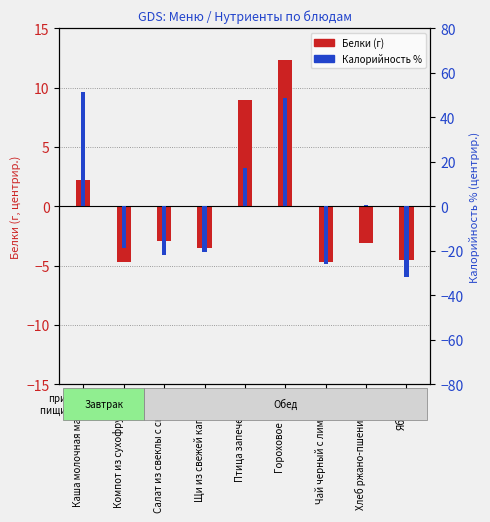

Reading left to right, what are all the values shown in this chart?

Белки (центрир.): Каша молочная манная=2.2	Компот из сухофруктов=-4.7	Салат из свеклы с сыром=-2.9	Щи из свежей капусты=-3.5	Птица запеченная=9.0	Гороховое пюре=12.3	Чай черный с лимоном=-4.7	Хлеб ржано-пшеничный=-3.1	Яблоко=-4.5
Калорийность % (центрир.): Каша молочная манная=51.6	Компот из сухофруктов=-18.6	Салат из свеклы с сыром=-21.9	Щи из свежей капусты=-20.5	Птица запеченная=17.2	Гороховое пюре=48.9	Чай черный с лимоном=-25.7	Хлеб ржано-пшеничный=0.8	Яблоко=-31.8